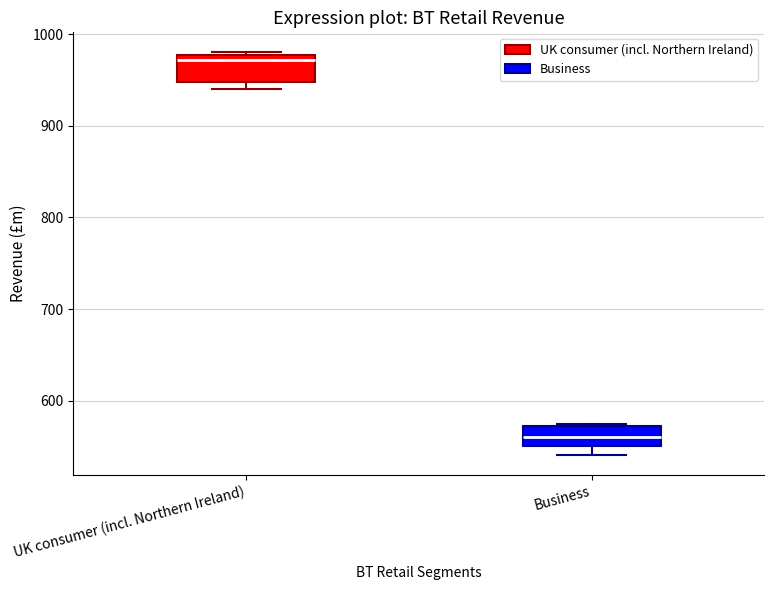

Which box's median line is the highest?

UK consumer (incl. Northern Ireland)